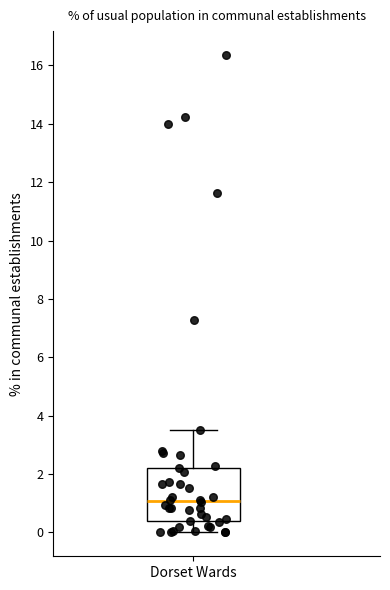

Where does the upper whisker of the box for Dorset Wards end on the y-axis? The values are not printed on the chart, so give them approximately, as read against the axis.

3.6